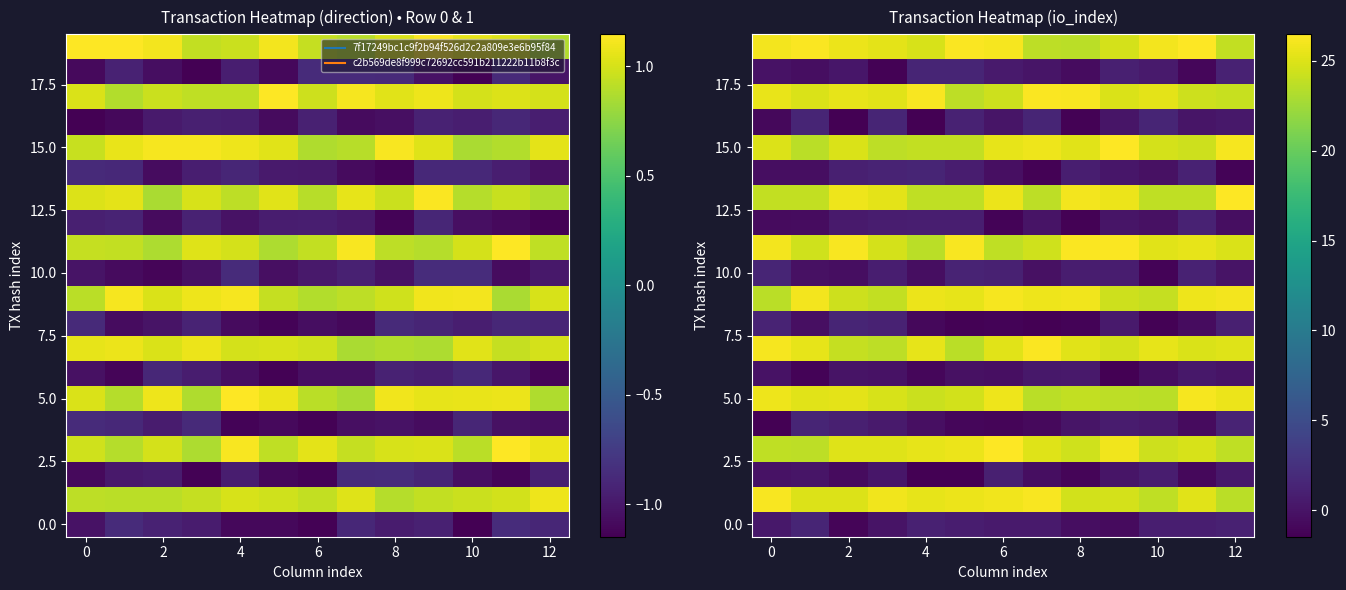

What is the total value across all series at 2?

252.2